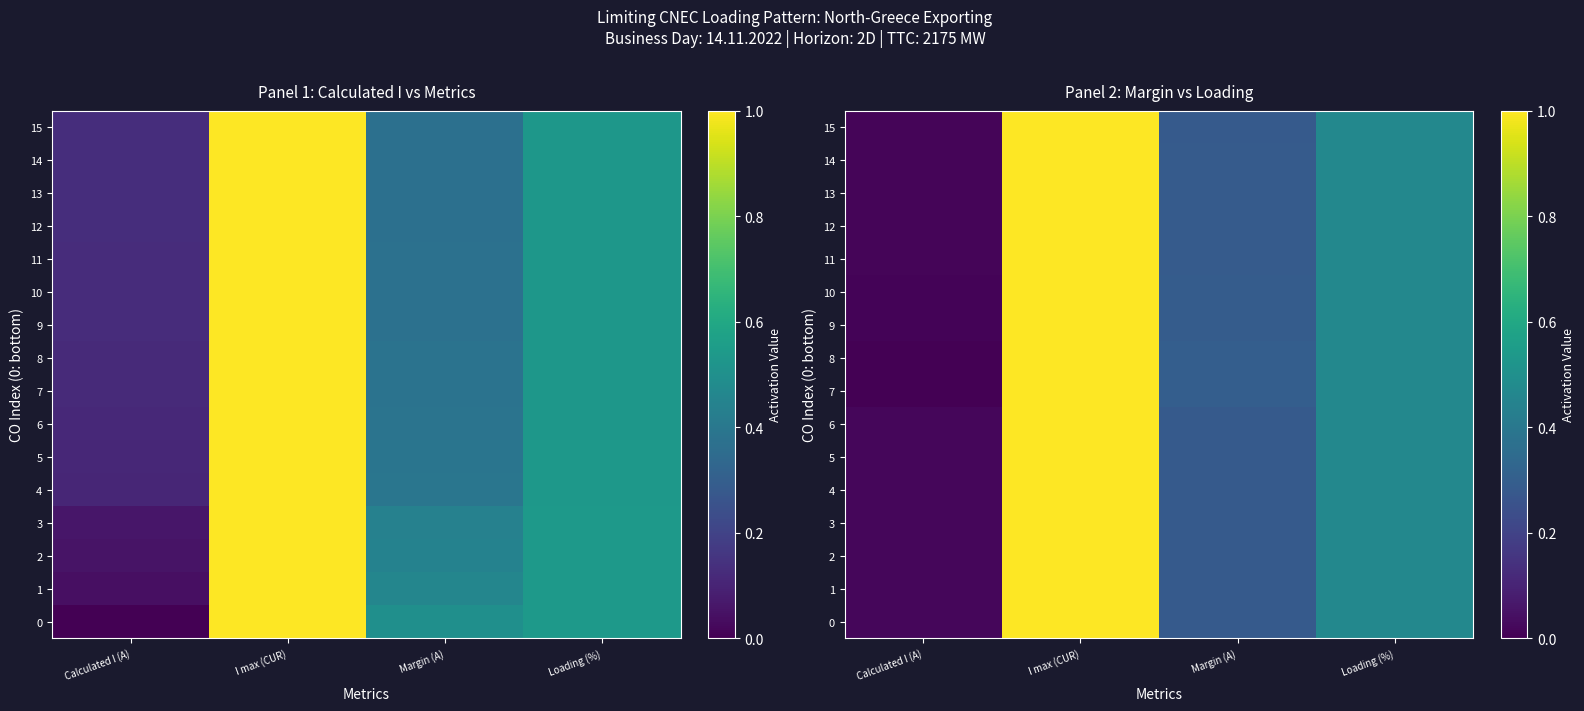

List the series in order of their peak value, lowest first.

0, 1, 2, 3, 4, 5, 6, 7, 8, 9, 10, 11, 12, 13, 14, 15